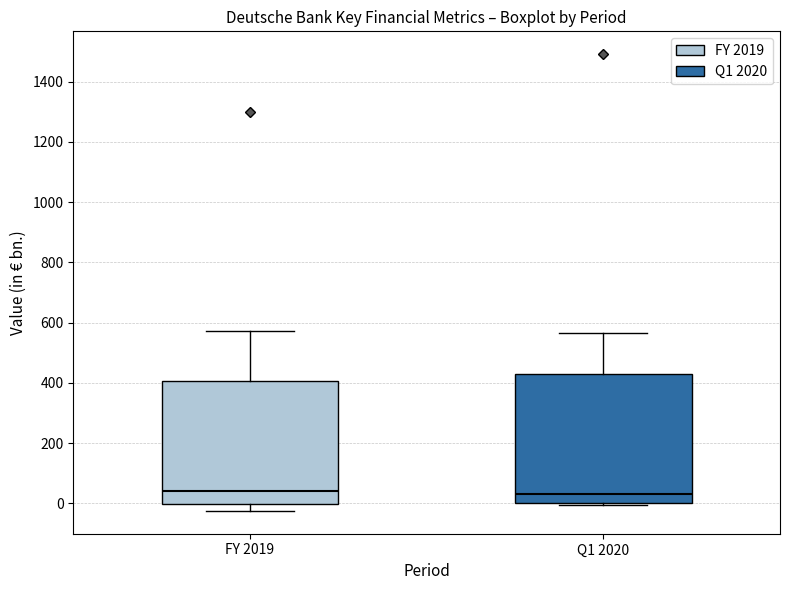

Reading left to right, transcribe this box plot: for each box, give where its median line is, the range the box spans, and where its two whiskers end, as read against the y-axis. The values are not printed on the chart, so give them approximately, as read against the axis.

FY 2019: median 40, box 0 to 400, whiskers -20 to 580
Q1 2020: median 40, box 0 to 420, whiskers 0 to 560